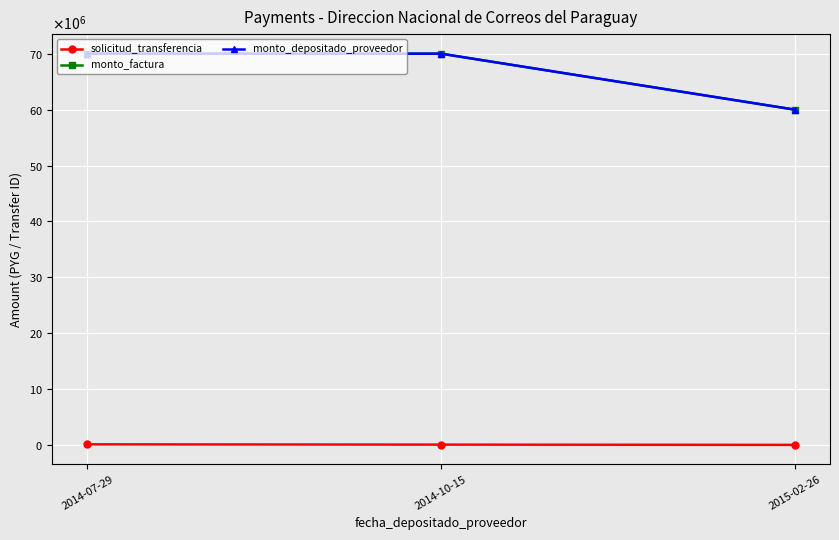

At 2014-10-15, list the series in order from largest to smallest.

monto_factura, monto_depositado_proveedor, solicitud_transferencia